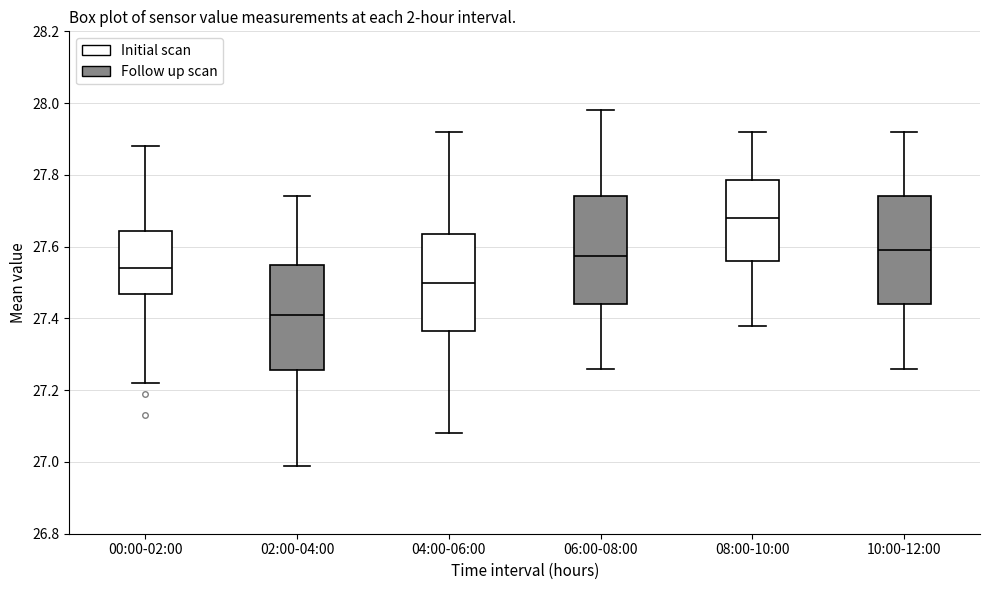

Reading left to right, read every box against the y-axis: the position of its median line, the range the box covers, and the ends of its whiskers. The values are not printed on the chart, so give them approximately, as read against the axis.

00:00-02:00: median 27.54, box 27.46 to 27.64, whiskers 27.22 to 27.88
02:00-04:00: median 27.42, box 27.26 to 27.56, whiskers 27.00 to 27.74
04:00-06:00: median 27.50, box 27.36 to 27.64, whiskers 27.08 to 27.92
06:00-08:00: median 27.58, box 27.44 to 27.74, whiskers 27.26 to 27.98
08:00-10:00: median 27.68, box 27.56 to 27.78, whiskers 27.38 to 27.92
10:00-12:00: median 27.60, box 27.44 to 27.74, whiskers 27.26 to 27.92